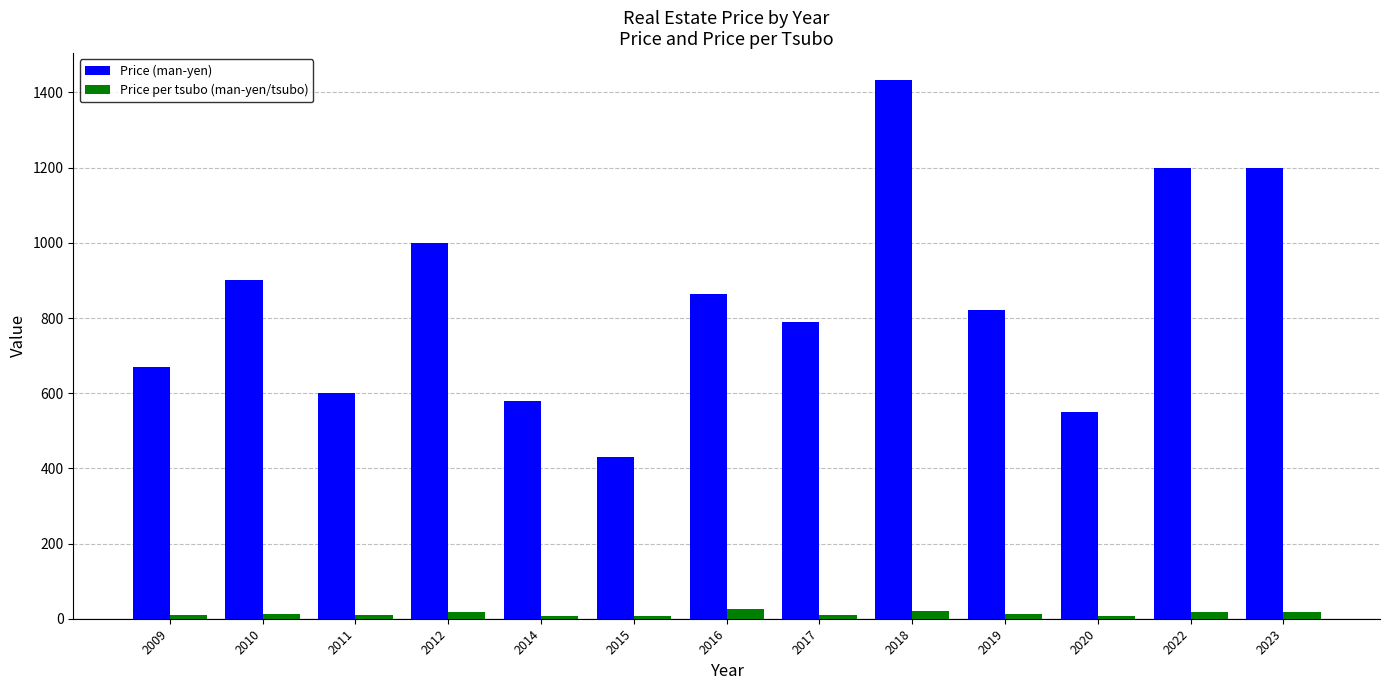

Does the chart contain stacked bars?

No